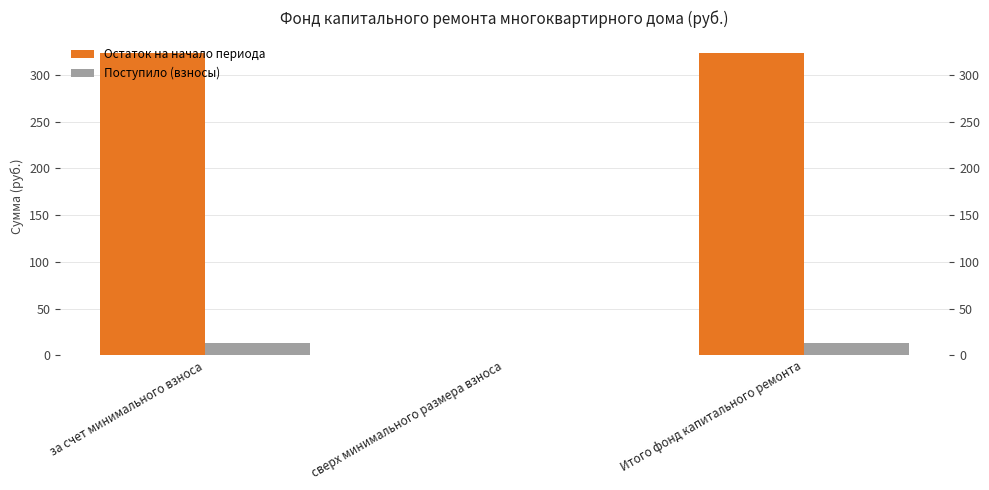

What position from the left is за счет минимального взноса?

1